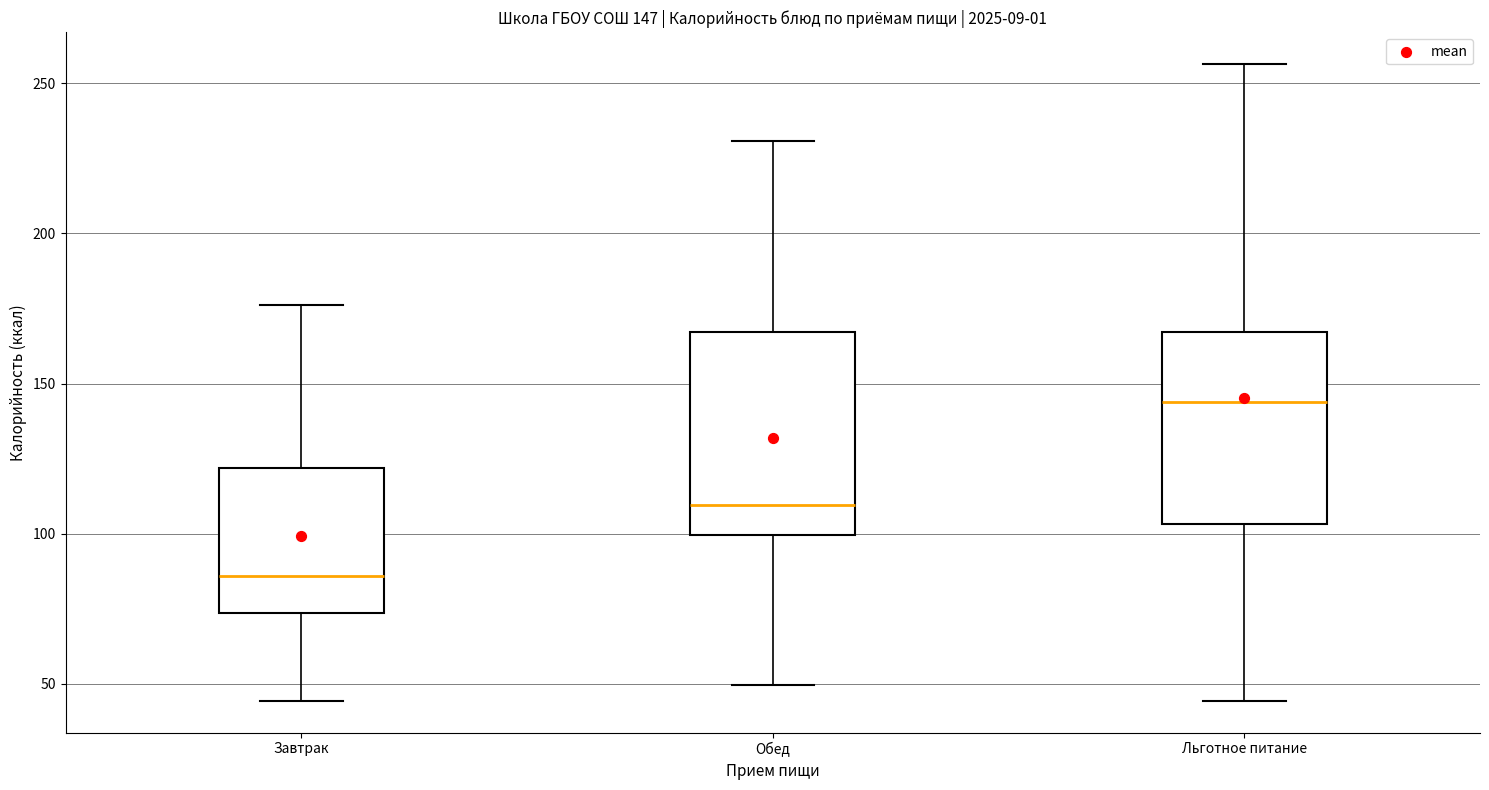

Which box has the highest median line?

Льготное питание